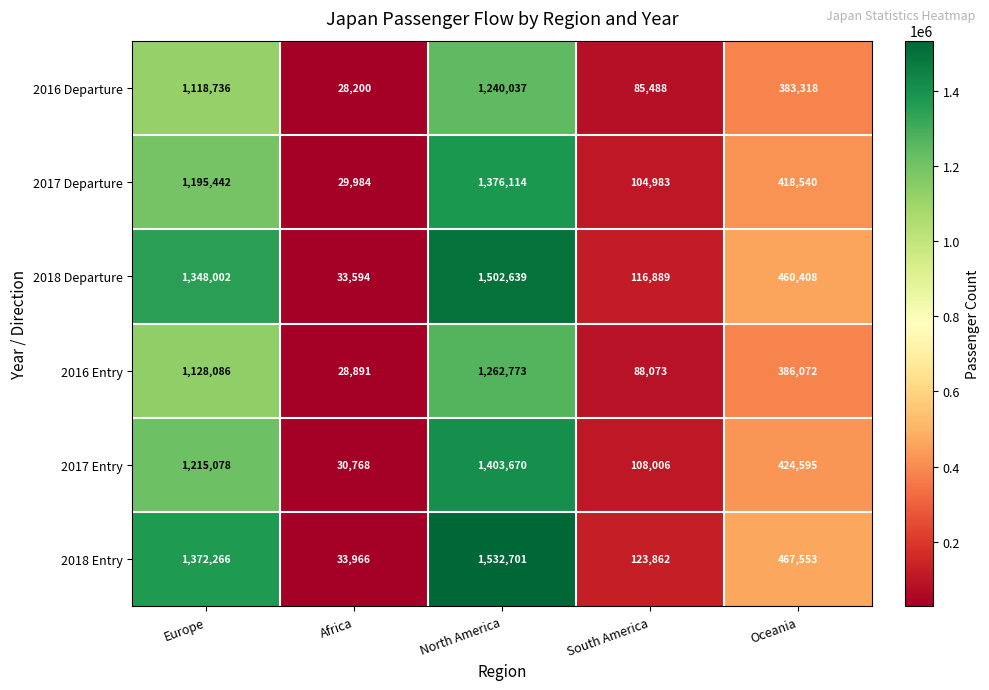

How many values in the 2018 Departure series are below 460408?

2